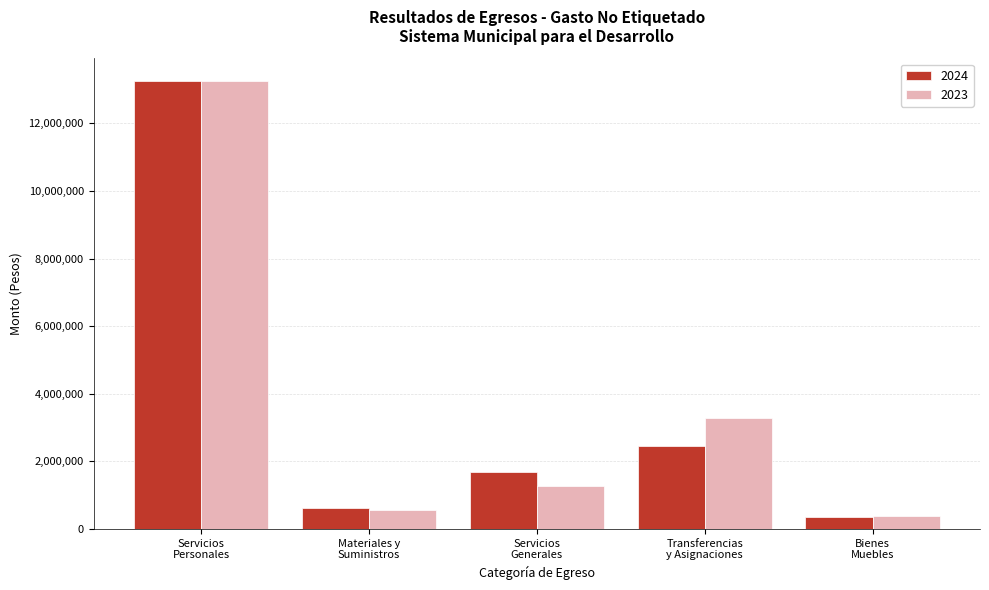

What is the highest value of the 2023 series?

13262988.9